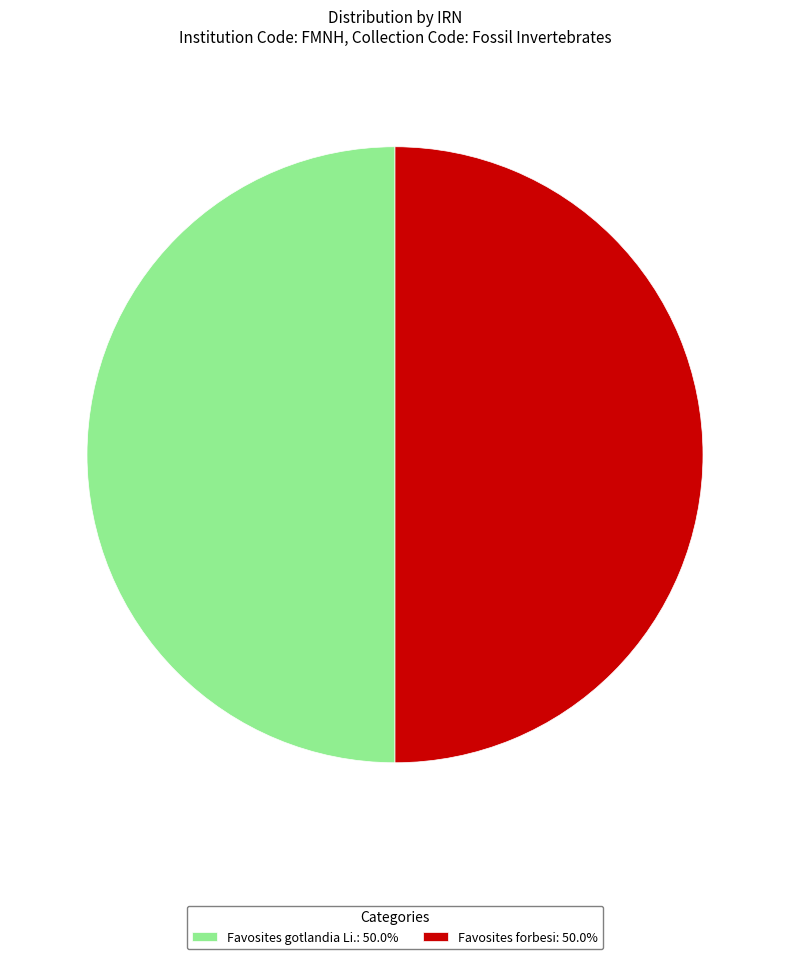

Approximately how many times larger is the value at Favosites gotlandia Li.: 50.0% compared to Favosites forbesi: 50.0%?

1.0